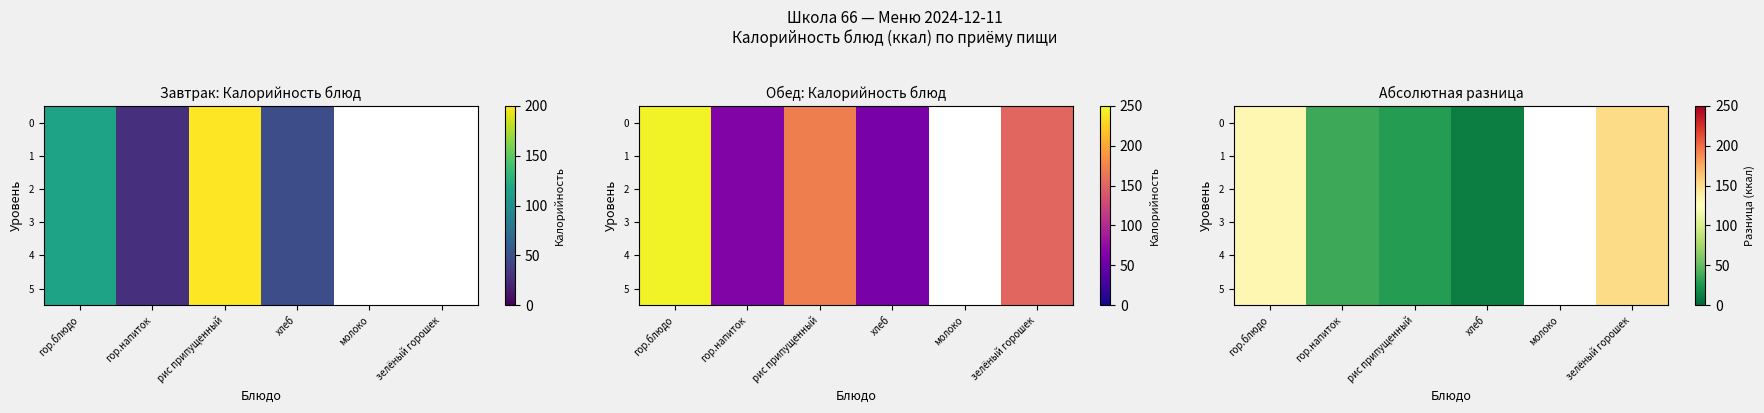

Is it true that 4 equals 18.9 at хлеб?

False